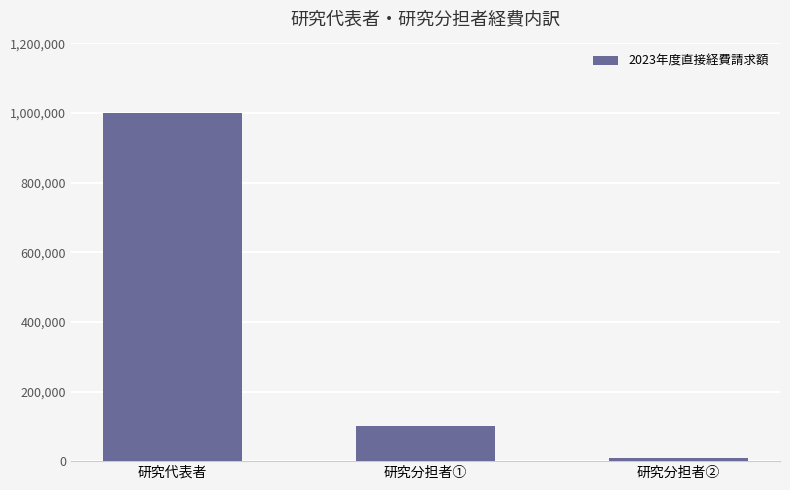

How many bars are there in total?

3